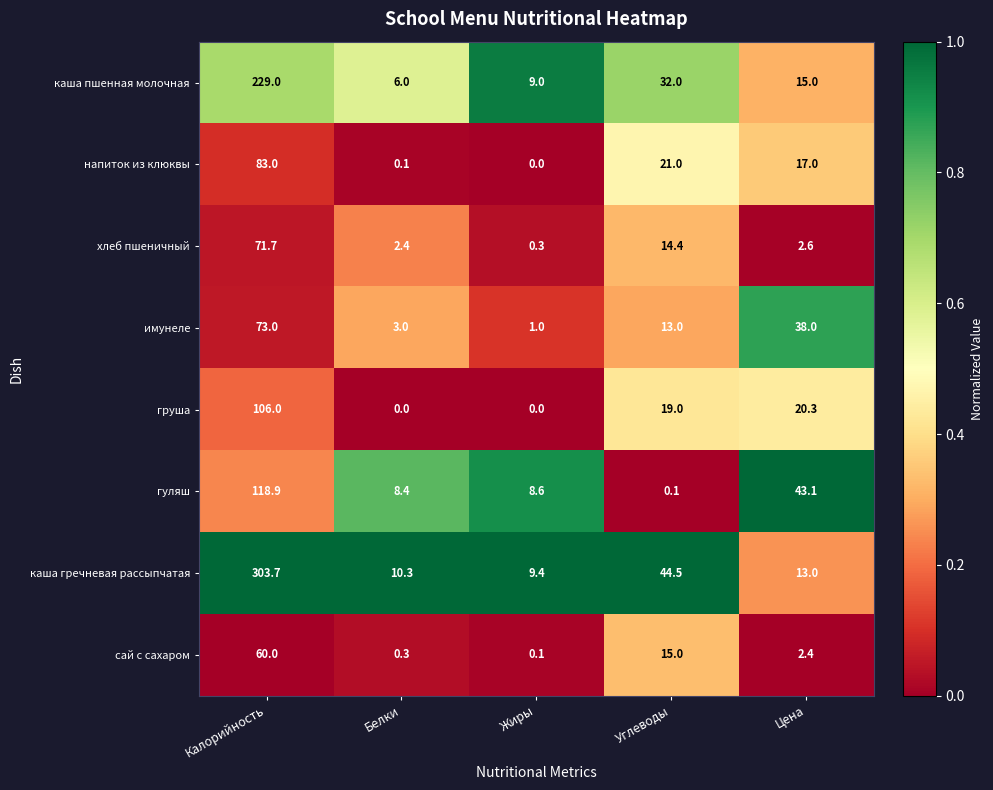

Which series has the largest total across all categories?

каша гречневая рассыпчатая